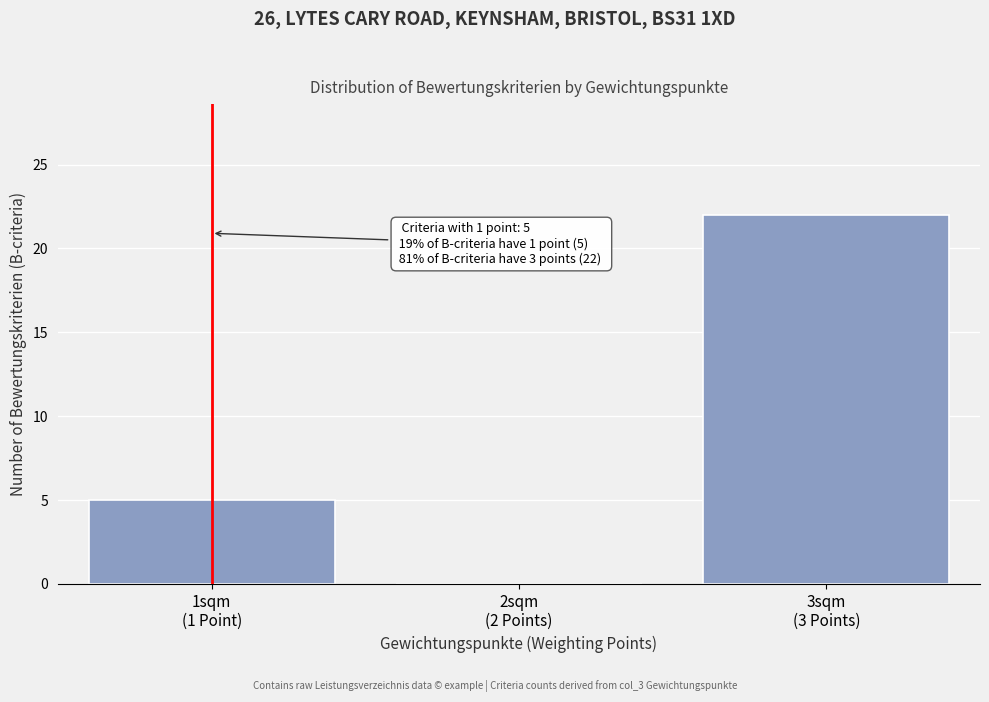

What is the greatest value displayed?

22